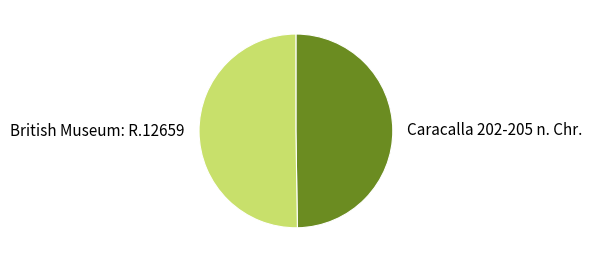

What is the ratio of the value at British Museum: R.12659 to the value at Caracalla 202-205 n. Chr.?

1.0